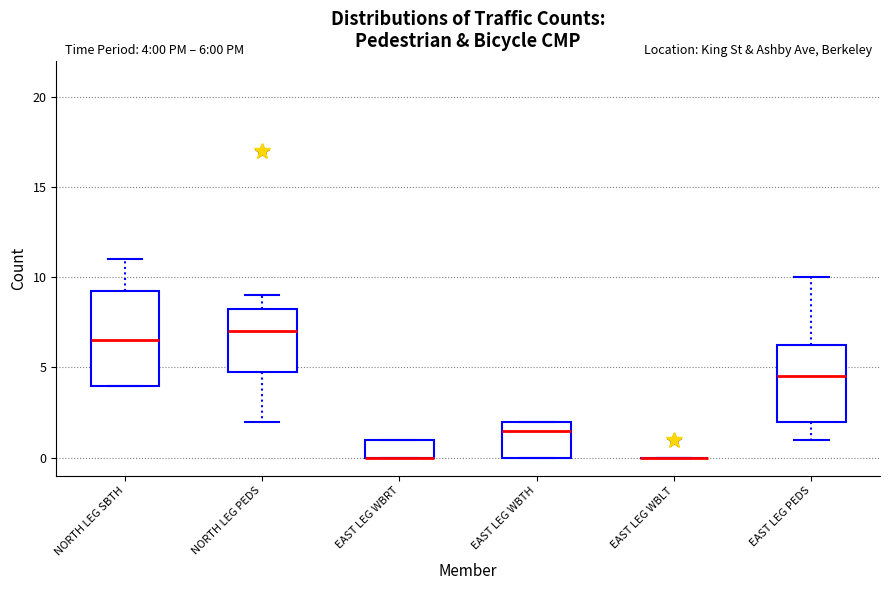

Which box is the tallest, from its lower edge to its upper edge?

NORTH LEG SBTH